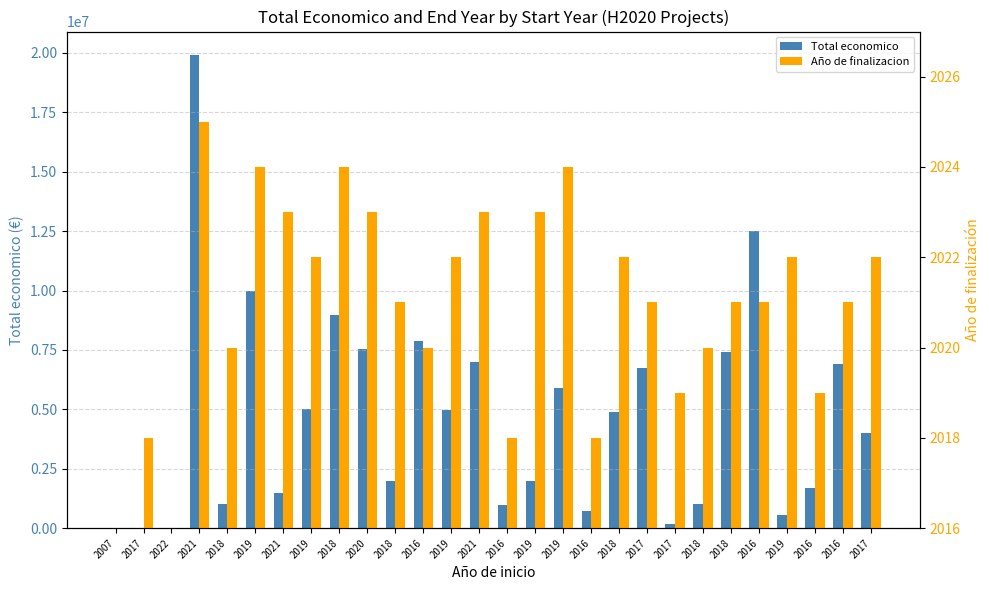

What is the average value of the Año de finalizacion series?

1877